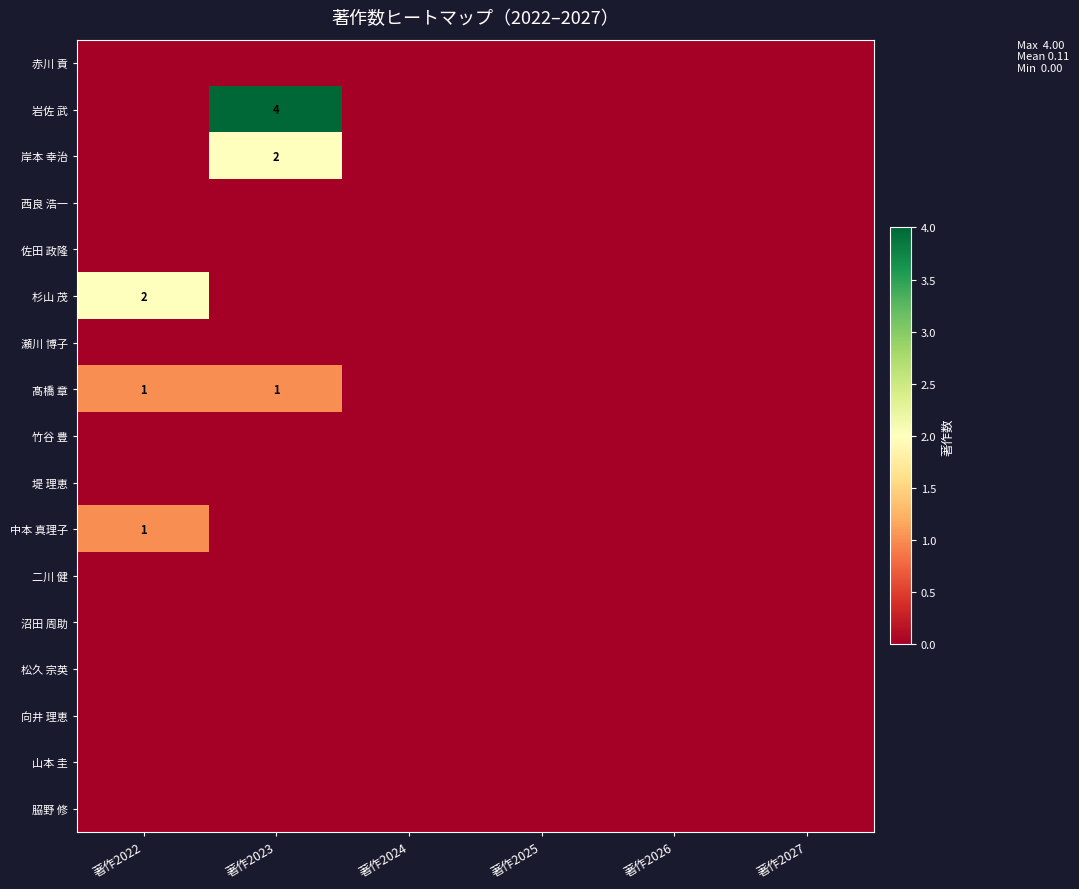

Is the value of 瀬川 博子 at 著作2024 greater than the value of 向井 理恵 at 著作2023?

No